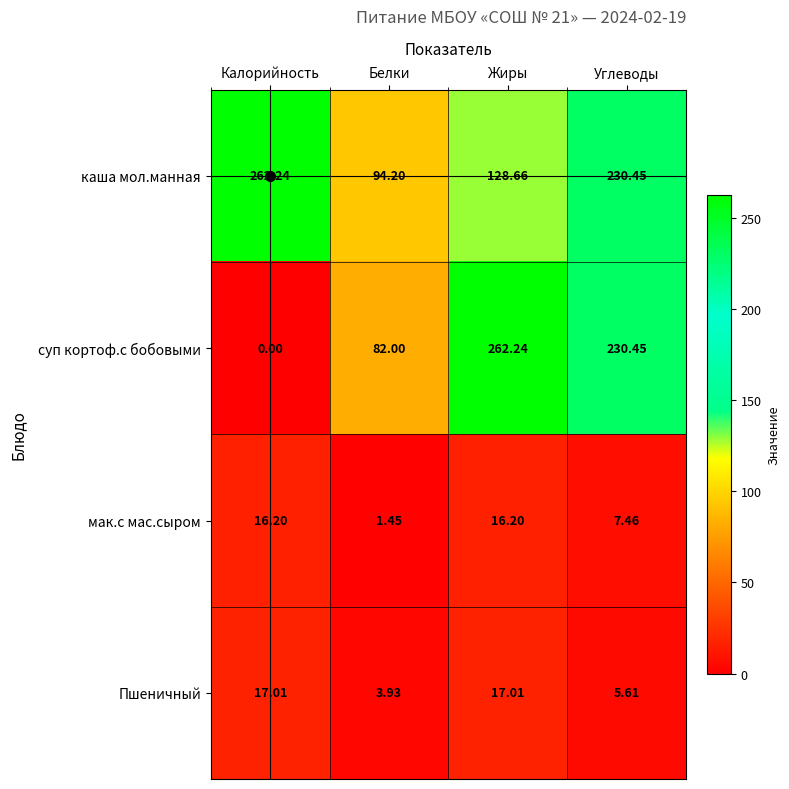

What is the total value across all series at Углеводы?

474.0